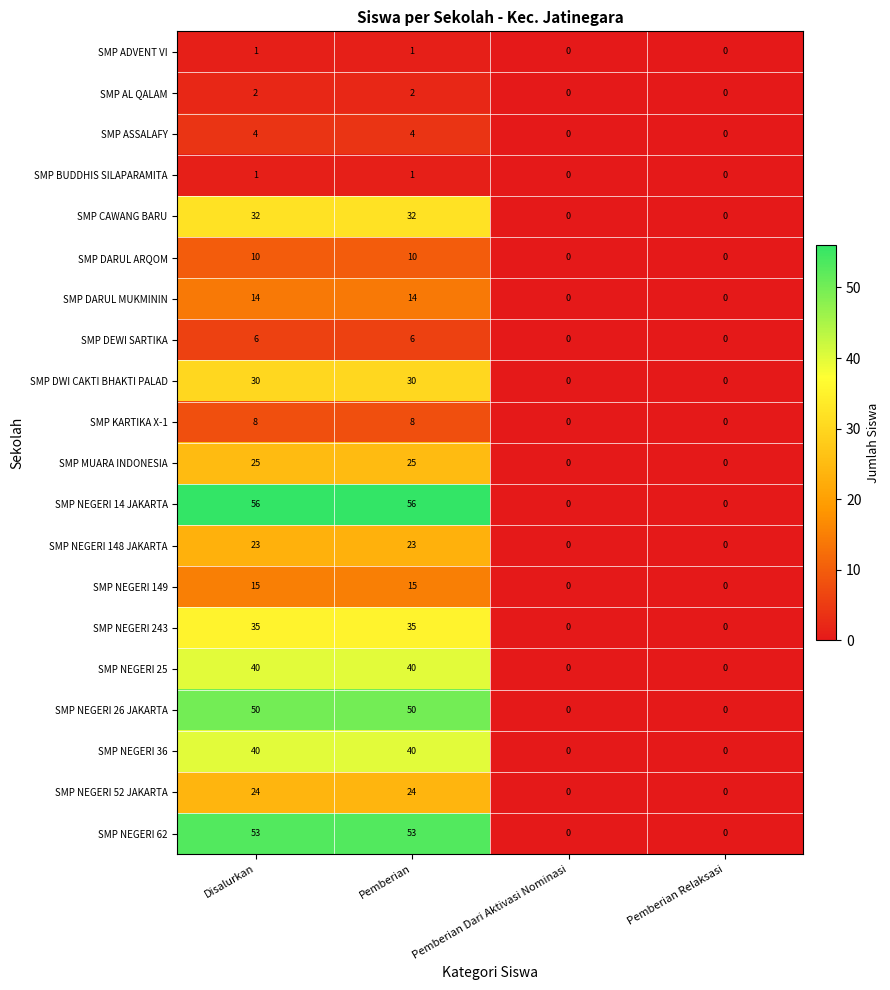

How many distinct data groups are displayed?

20